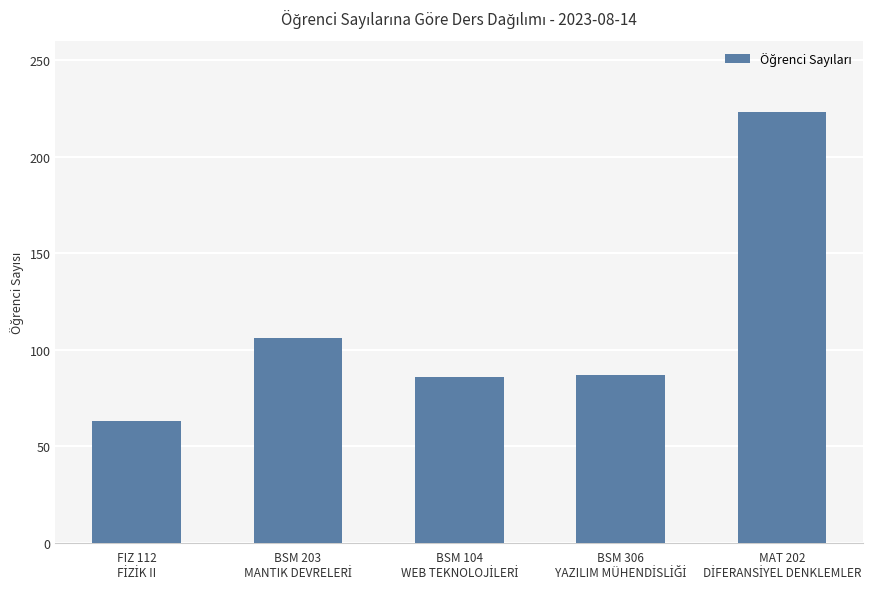

What is the maximum value shown in the chart?

223